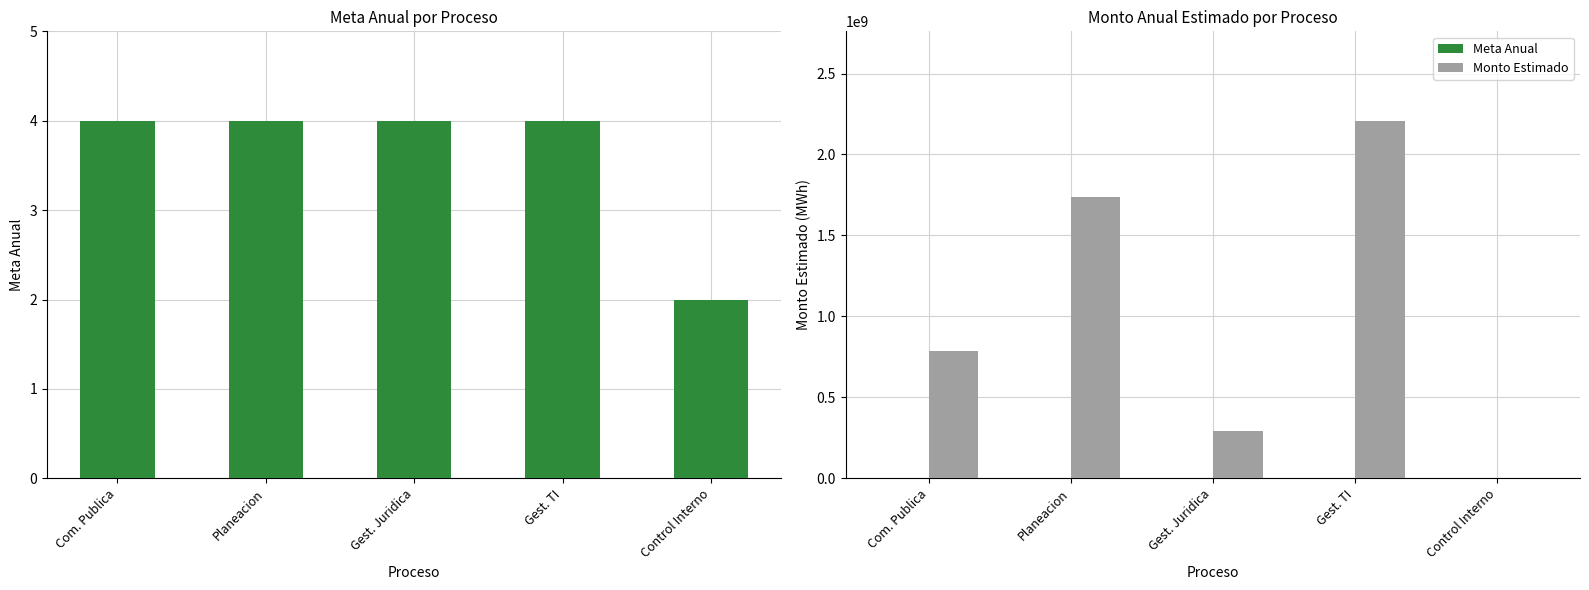

Reading right to left, extract all data points from this chart.

Meta Anual: Control Interno=2	Gest. TI=4	Gest. Juridica=4	Planeacion=4	Com. Publica=4
Monto Estimado: Control Interno=0	Gest. TI=2208500000	Gest. Juridica=294561000	Planeacion=1740210000	Com. Publica=788768420